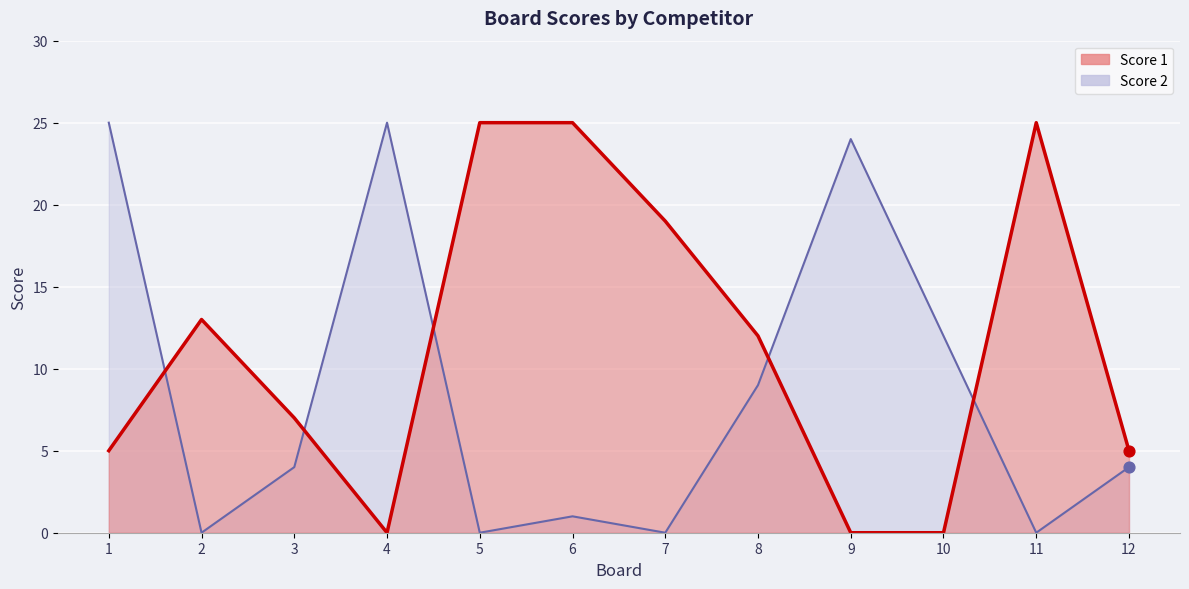

Which series has the largest Y range (max minus min)?

Score 1